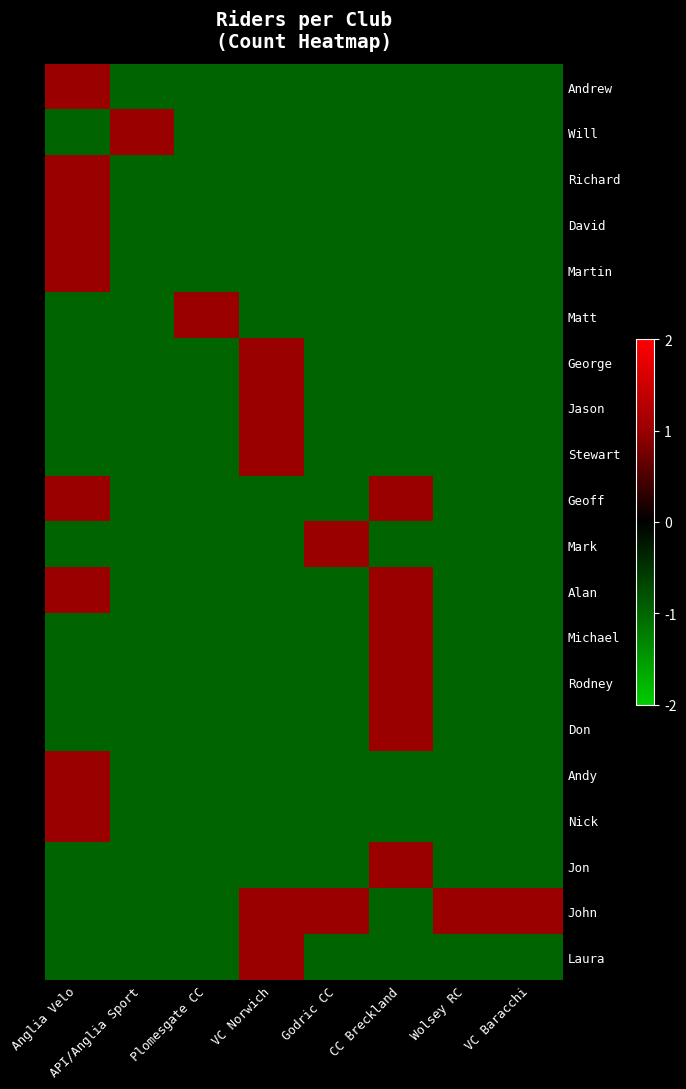

What is the total value across all series at API/Anglia Sport?

-18